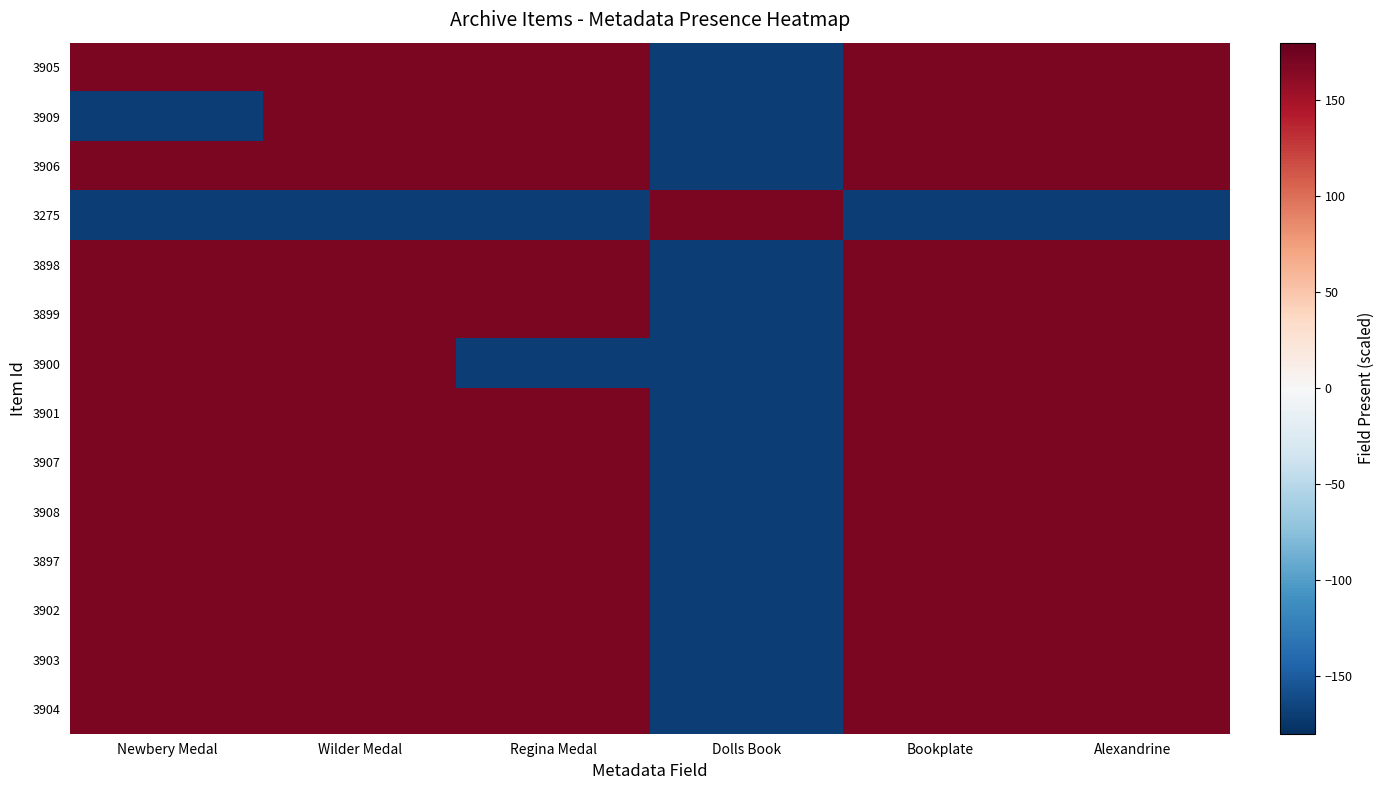

Reading right to left, transcribe all the data shown in this chart.

3905: Alexandrine=170	Bookplate=170	Dolls Book=-170	Regina Medal=170	Wilder Medal=170	Newbery Medal=170
3909: Alexandrine=170	Bookplate=170	Dolls Book=-170	Regina Medal=170	Wilder Medal=170	Newbery Medal=-170
3906: Alexandrine=170	Bookplate=170	Dolls Book=-170	Regina Medal=170	Wilder Medal=170	Newbery Medal=170
3275: Alexandrine=-170	Bookplate=-170	Dolls Book=170	Regina Medal=-170	Wilder Medal=-170	Newbery Medal=-170
3898: Alexandrine=170	Bookplate=170	Dolls Book=-170	Regina Medal=170	Wilder Medal=170	Newbery Medal=170
3899: Alexandrine=170	Bookplate=170	Dolls Book=-170	Regina Medal=170	Wilder Medal=170	Newbery Medal=170
3900: Alexandrine=170	Bookplate=170	Dolls Book=-170	Regina Medal=-170	Wilder Medal=170	Newbery Medal=170
3901: Alexandrine=170	Bookplate=170	Dolls Book=-170	Regina Medal=170	Wilder Medal=170	Newbery Medal=170
3907: Alexandrine=170	Bookplate=170	Dolls Book=-170	Regina Medal=170	Wilder Medal=170	Newbery Medal=170
3908: Alexandrine=170	Bookplate=170	Dolls Book=-170	Regina Medal=170	Wilder Medal=170	Newbery Medal=170
3897: Alexandrine=170	Bookplate=170	Dolls Book=-170	Regina Medal=170	Wilder Medal=170	Newbery Medal=170
3902: Alexandrine=170	Bookplate=170	Dolls Book=-170	Regina Medal=170	Wilder Medal=170	Newbery Medal=170
3903: Alexandrine=170	Bookplate=170	Dolls Book=-170	Regina Medal=170	Wilder Medal=170	Newbery Medal=170
3904: Alexandrine=170	Bookplate=170	Dolls Book=-170	Regina Medal=170	Wilder Medal=170	Newbery Medal=170